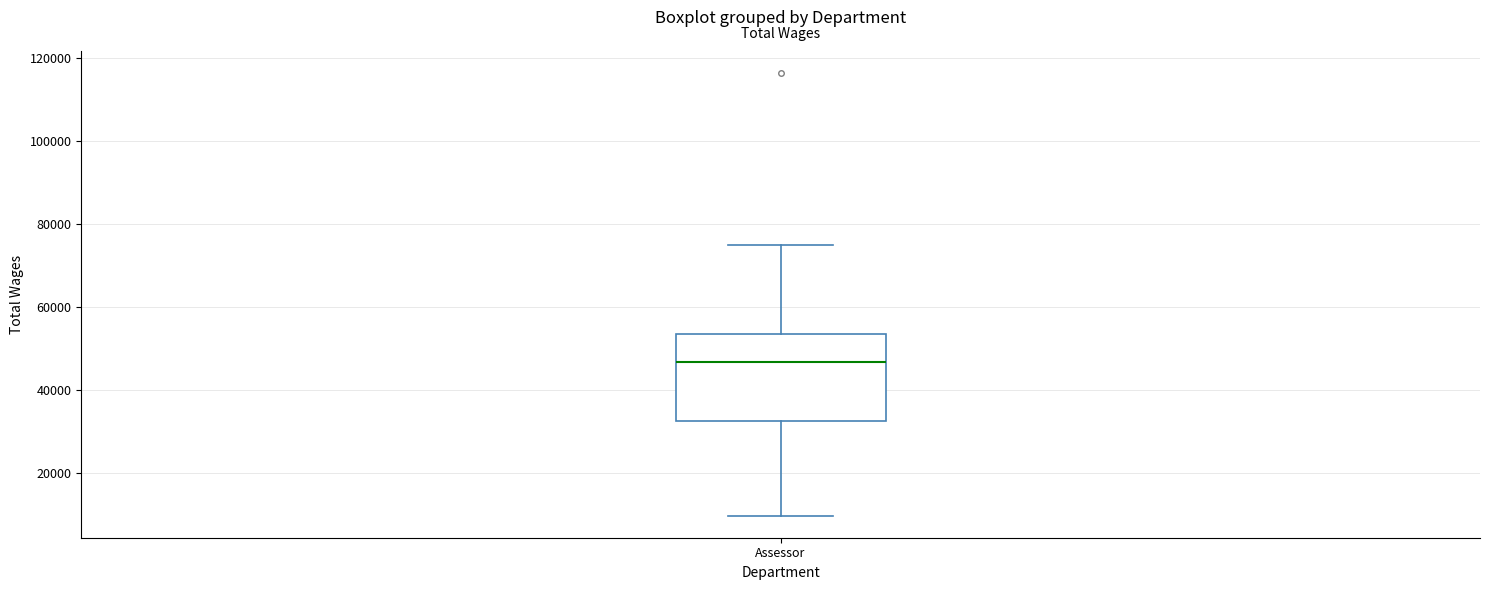

Read this box plot against the y-axis: the position of the median line, the range covered by the box, and the ends of both whiskers. The values are not printed on the chart, so give them approximately, as read against the axis.

median 46000, box 32000 to 54000, whiskers 10000 to 74000